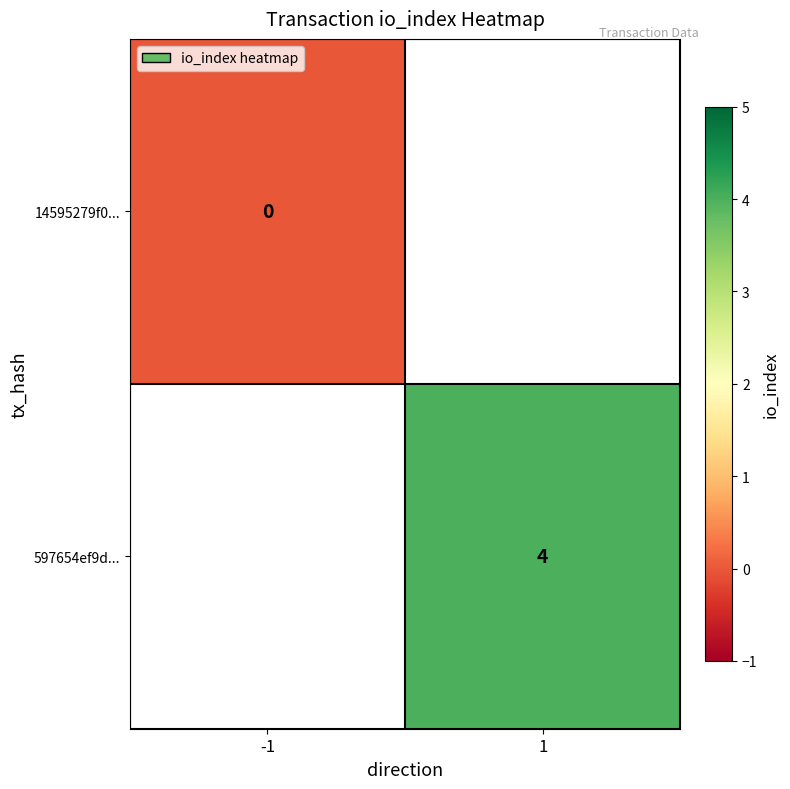

The 597654ef9d... series shows 3 at 1. True or false?

False